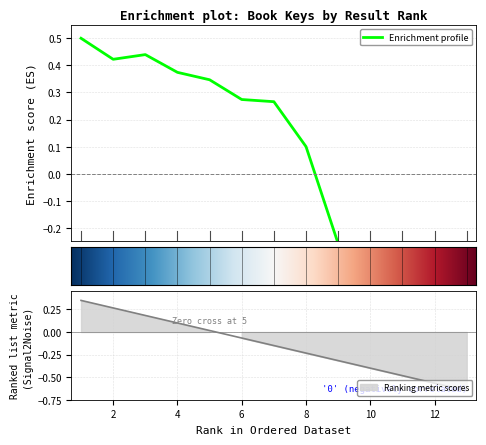

Where is the data nearest to the value 0?

8